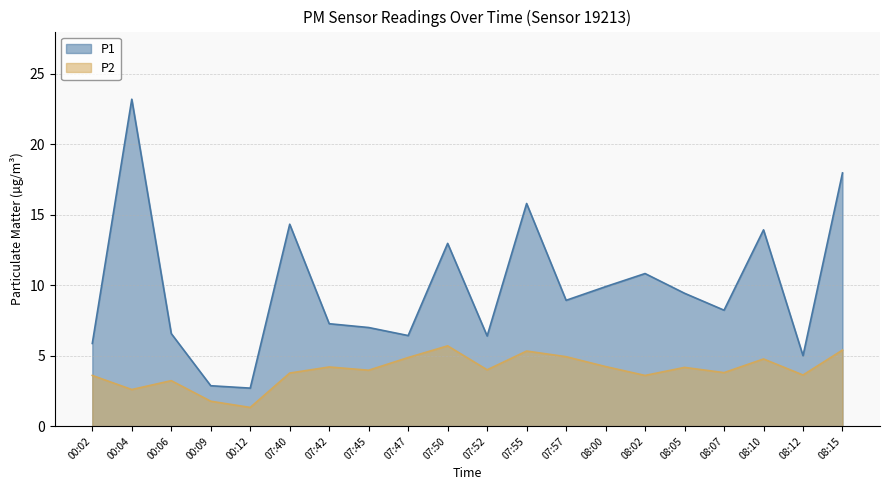

Which series changed the most between 00:02 and 08:07?

P1